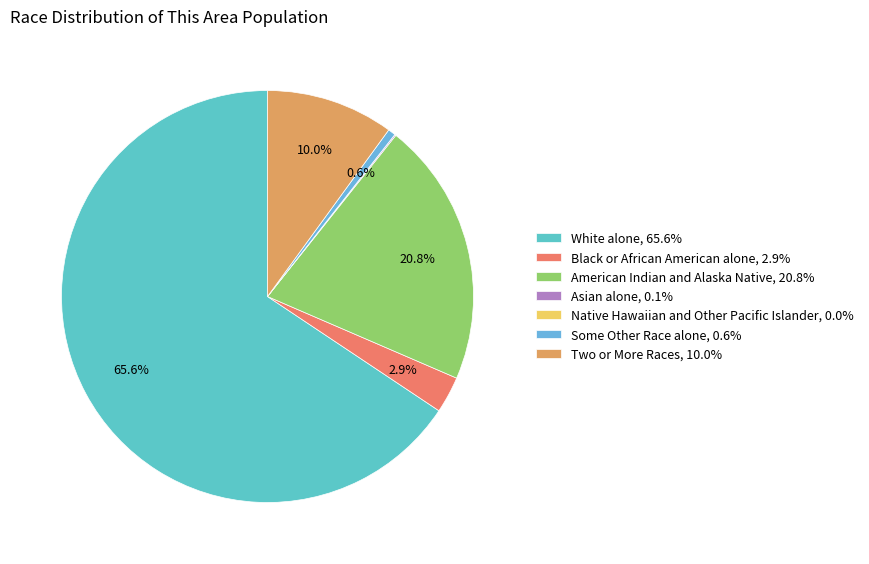

How much of the chart is everything except Two or More Races?

90.0%